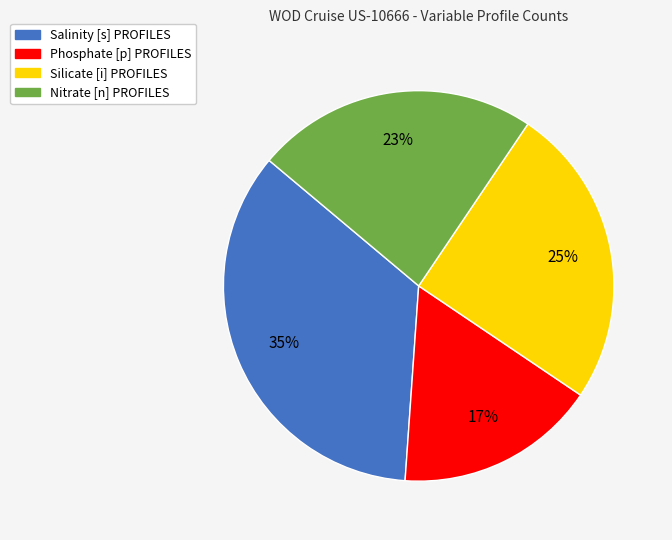

Rank the categories by value from highest to lowest.

Salinity [s] PROFILES, Silicate [i] PROFILES, Nitrate [n] PROFILES, Phosphate [p] PROFILES